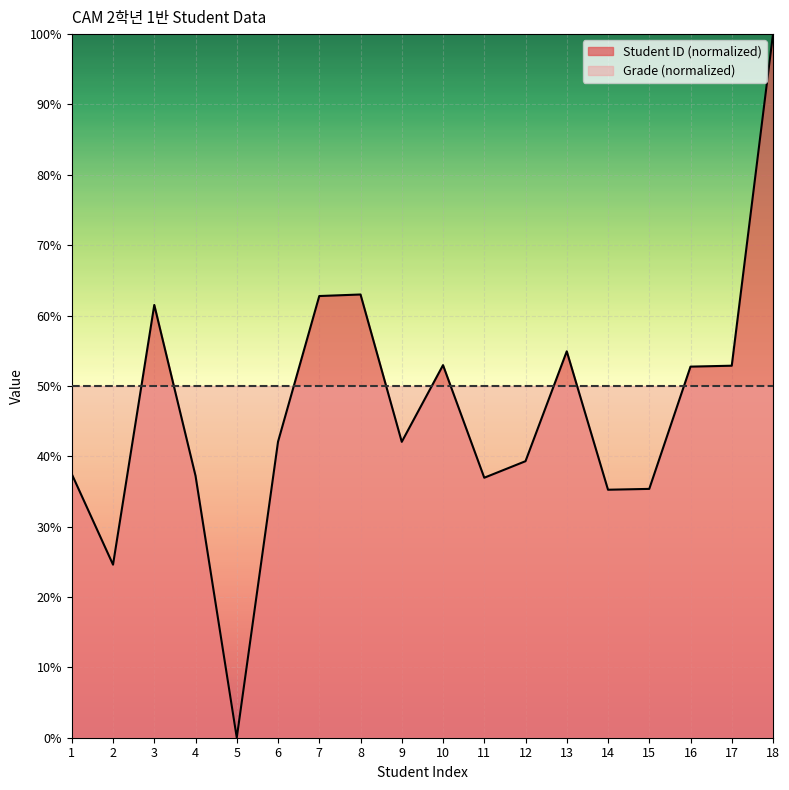

At which category does the chart reach its minimum across all series?

5